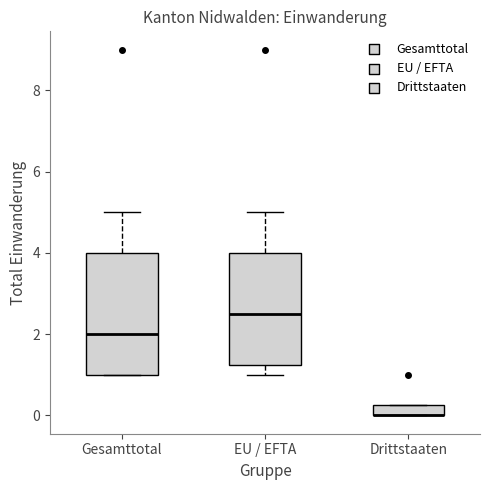

Comparing the boxes themselves (not the whiskers), which one is the tallest?

Gesamttotal